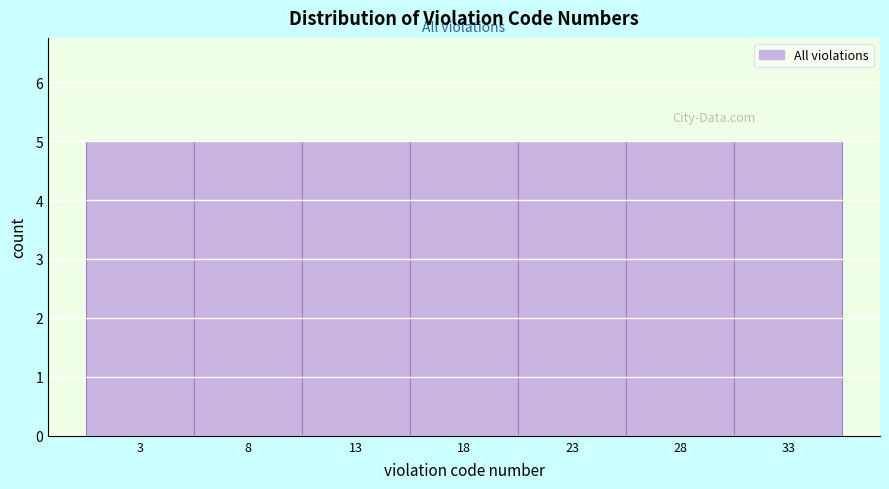

Reading left to right, list every bar in this chart as the range it spans on the x-axis followed by its height. The values are not printed on the chart, so give them approximately, as read against the axis.

0.5 to 5.5: 5
5.5 to 10.5: 5
10.5 to 15.5: 5
15.5 to 20.5: 5
20.5 to 25.5: 5
25.5 to 30.5: 5
30.5 to 35.5: 5